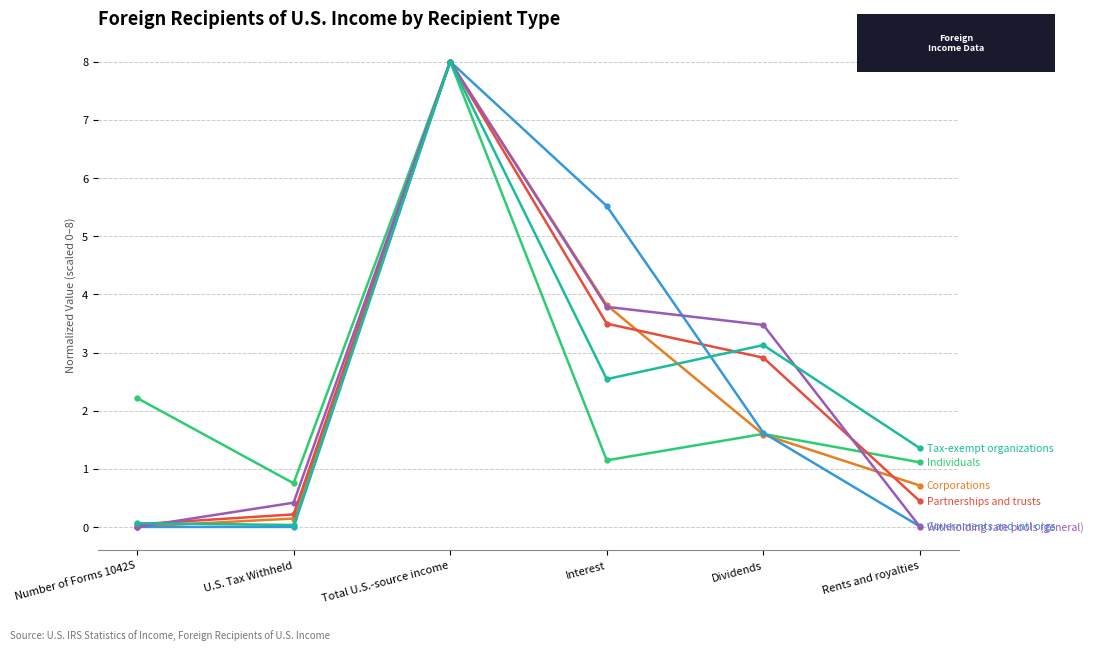

At which category is the sum across all series the highest?

Total U.S.-source income